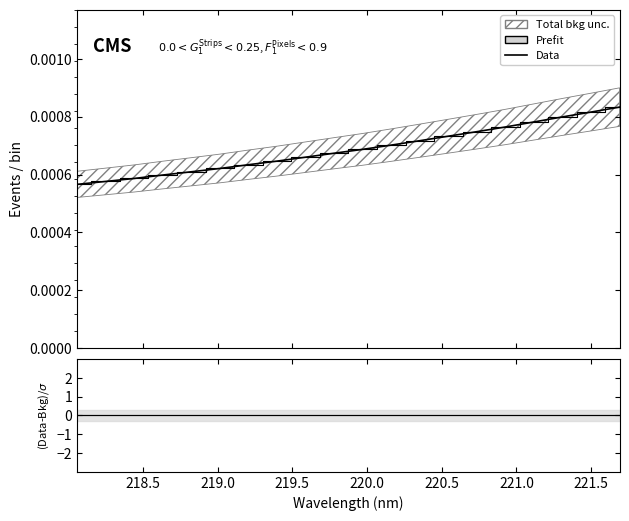

Is the value of (Data-Bkg)/σ at 11 greater than the value of Prefit at 221.5?

No